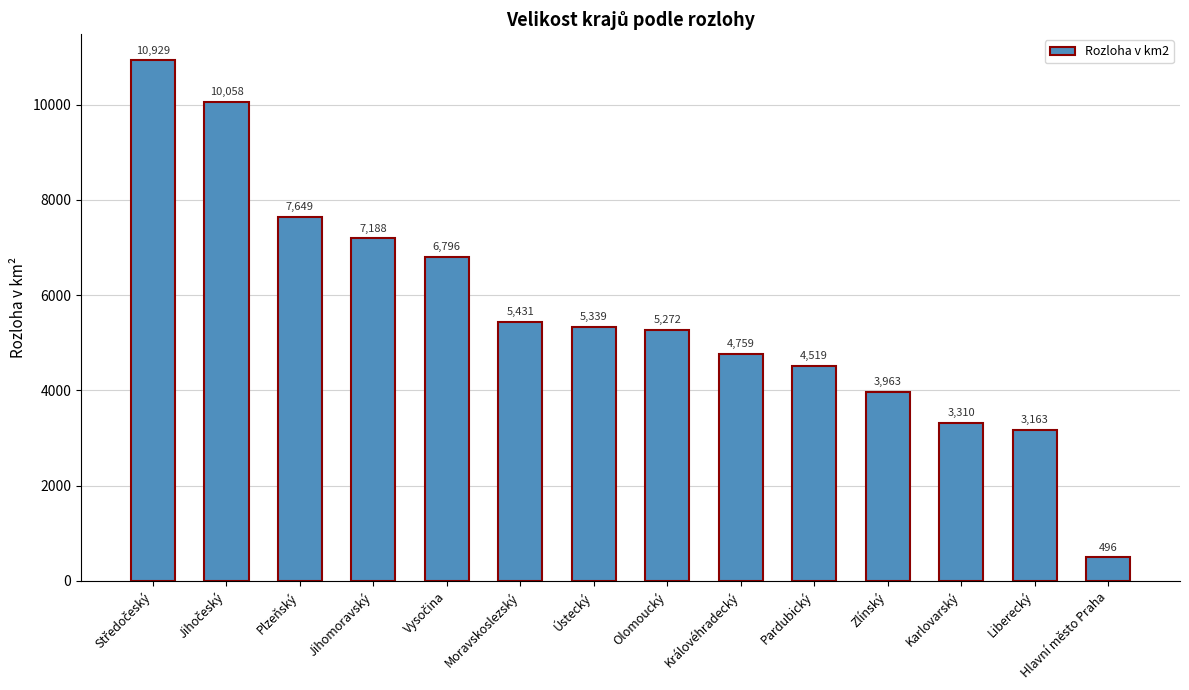

At which category does the chart reach its minimum across all series?

Hlavní město Praha